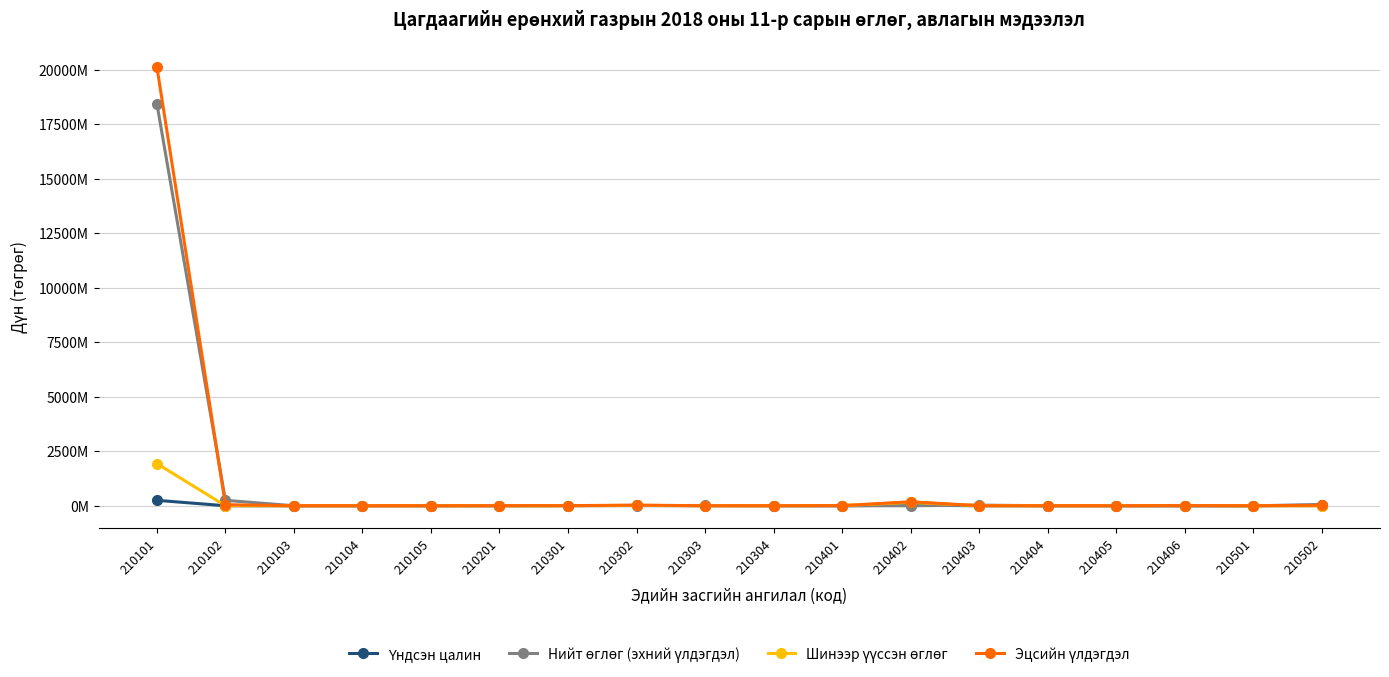

Is this an area chart (filled region under the line)?

No